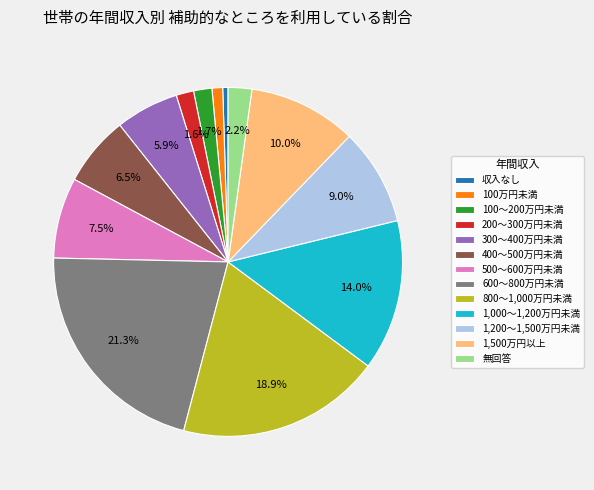

The 1,200～1,500万円未満 slice represents 19% of the pie. True or false?

False